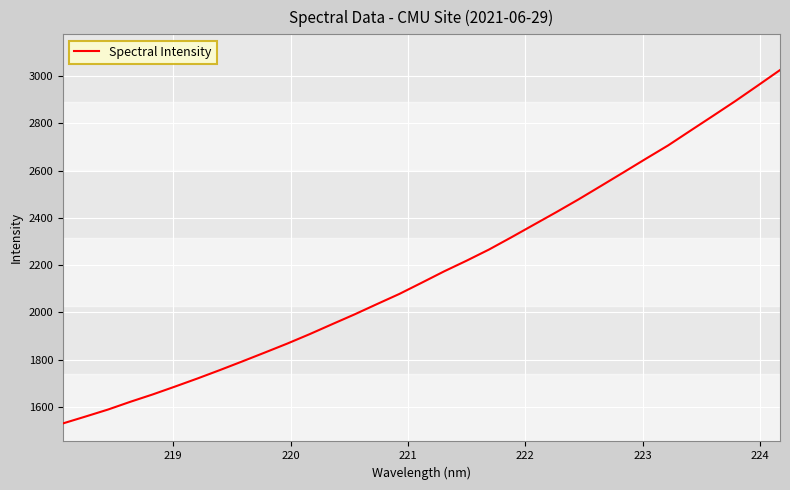

What is the minimum value shown in the chart?

1529.5